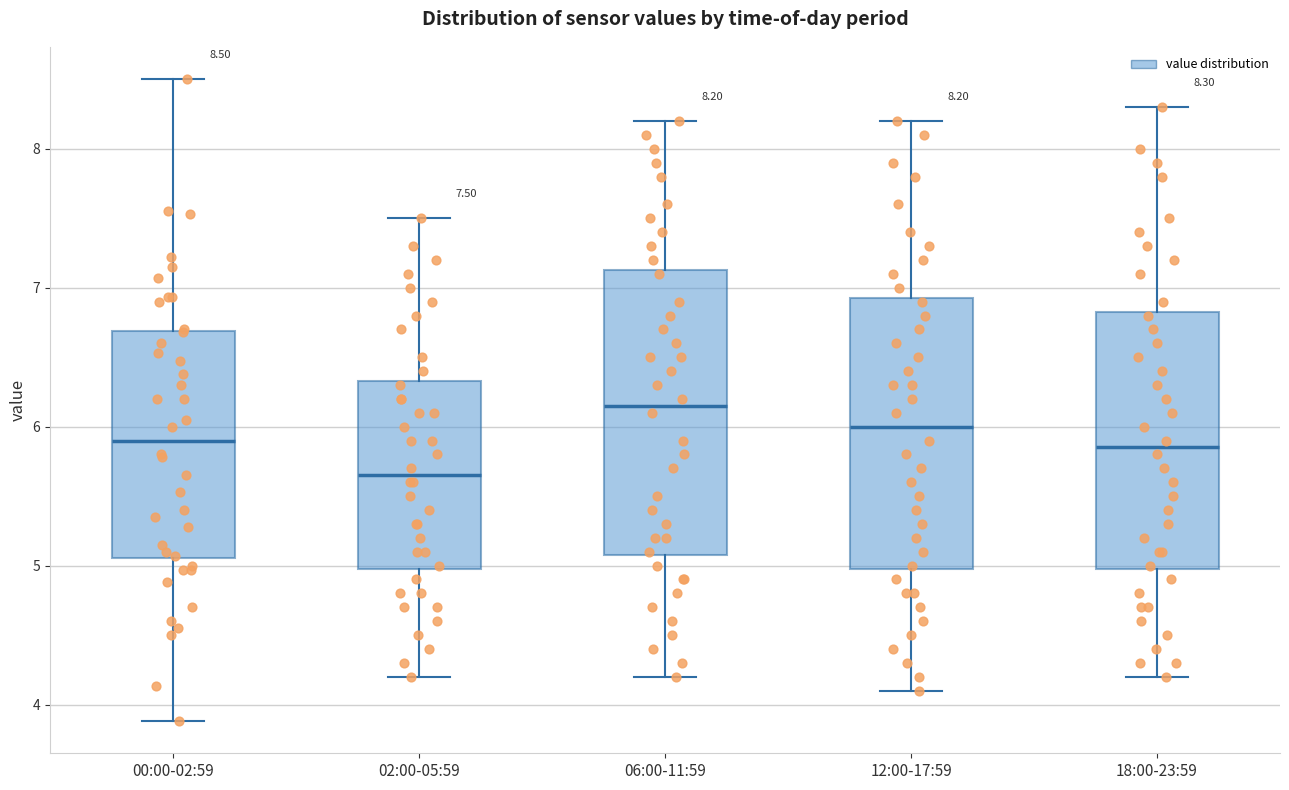

Which box has the highest median line?

06:00-11:59